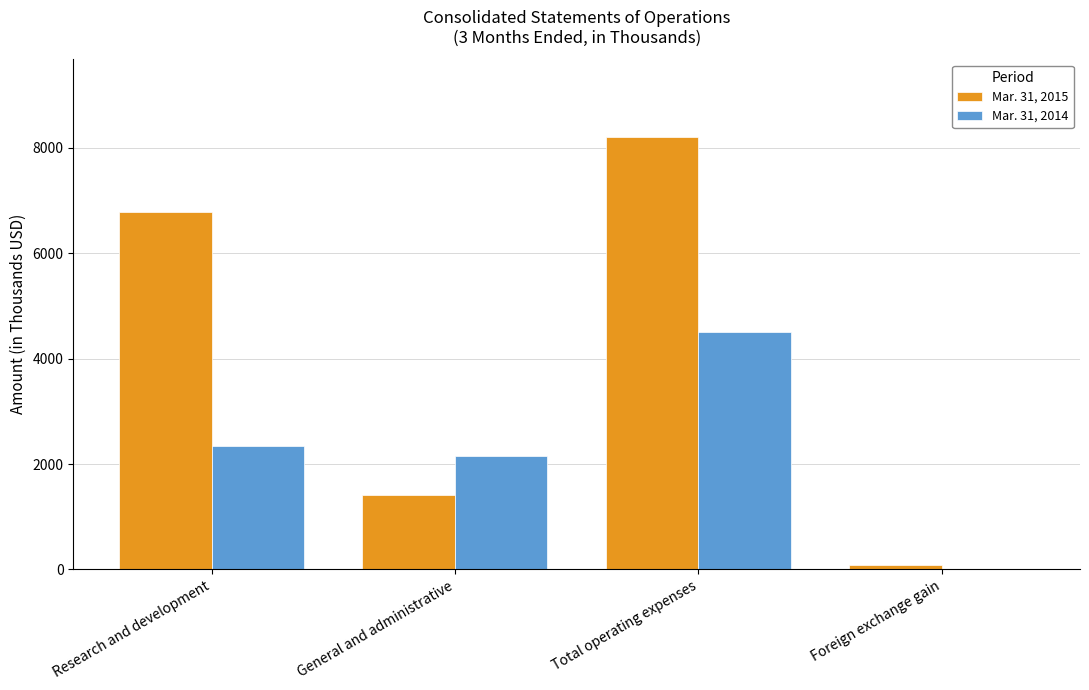

What is the maximum value shown in the chart?

8205